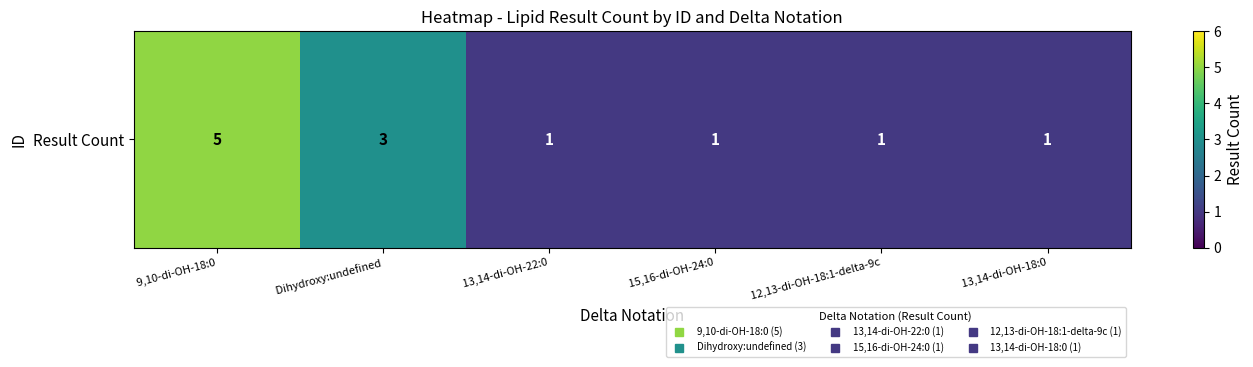

What is the approximate value at  13,14-di-OH-18:0?

1